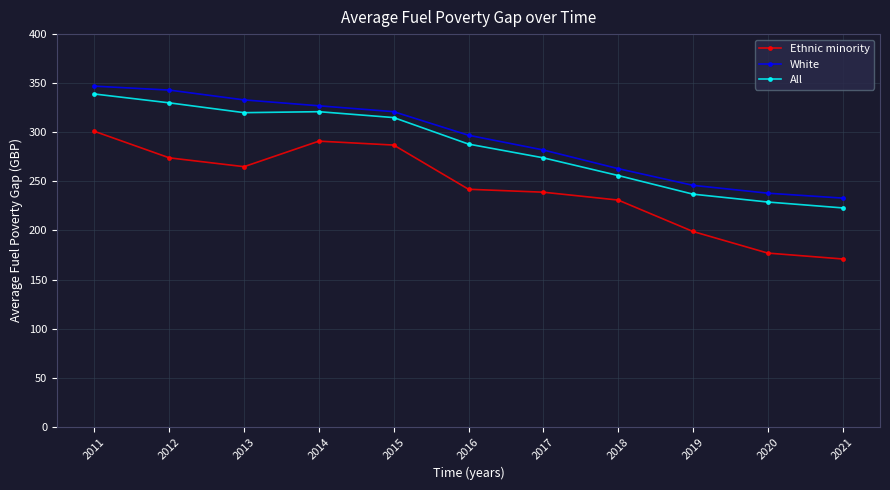

True or false: All and White intersect in this chart.

False